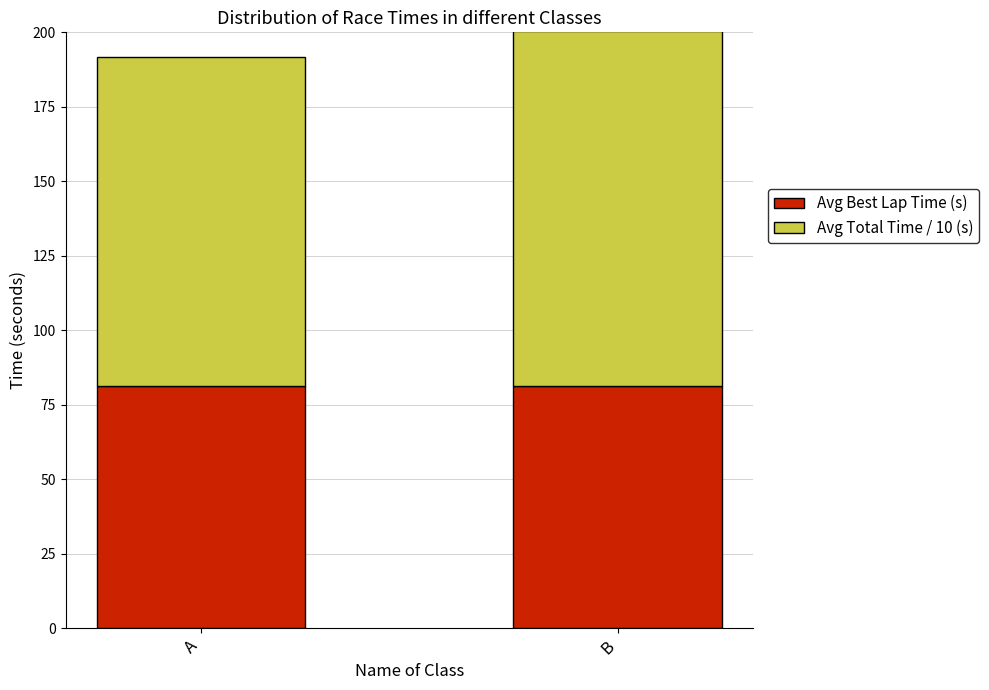

Is it true that Avg Best Lap Time (s) equals 21.3 at A?

False